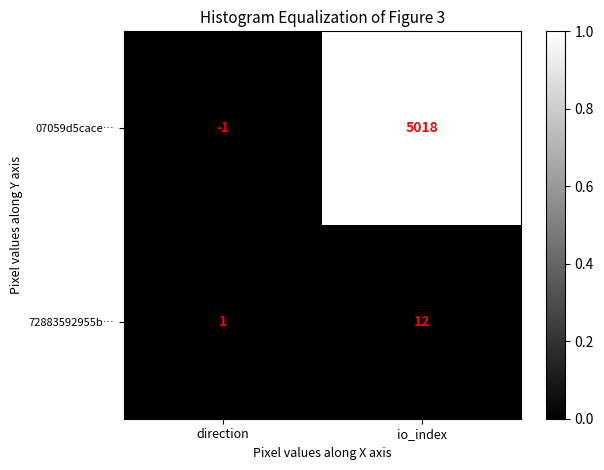

List the series in order of their overall mean, lowest first.

72883592955b…, 07059d5cace…